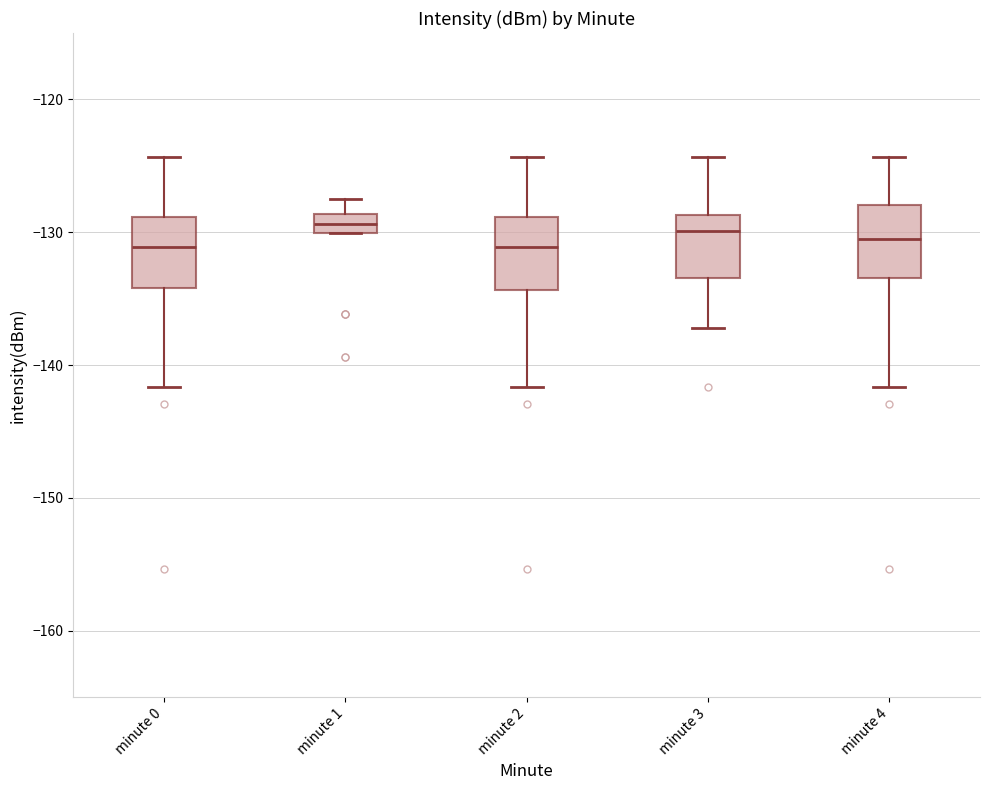

Where does the upper whisker of the box for minute 1 end on the y-axis? The values are not printed on the chart, so give them approximately, as read against the axis.

-128